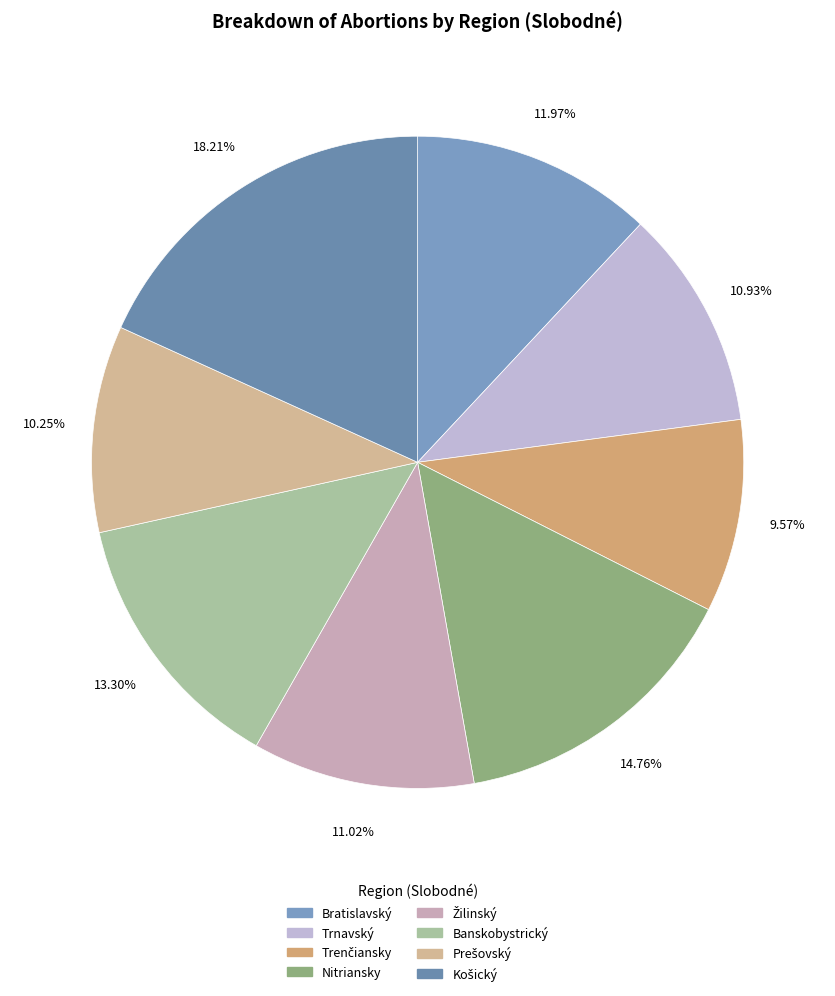

What percentage do Bratislavský and Trnavský together represent?

22.9%